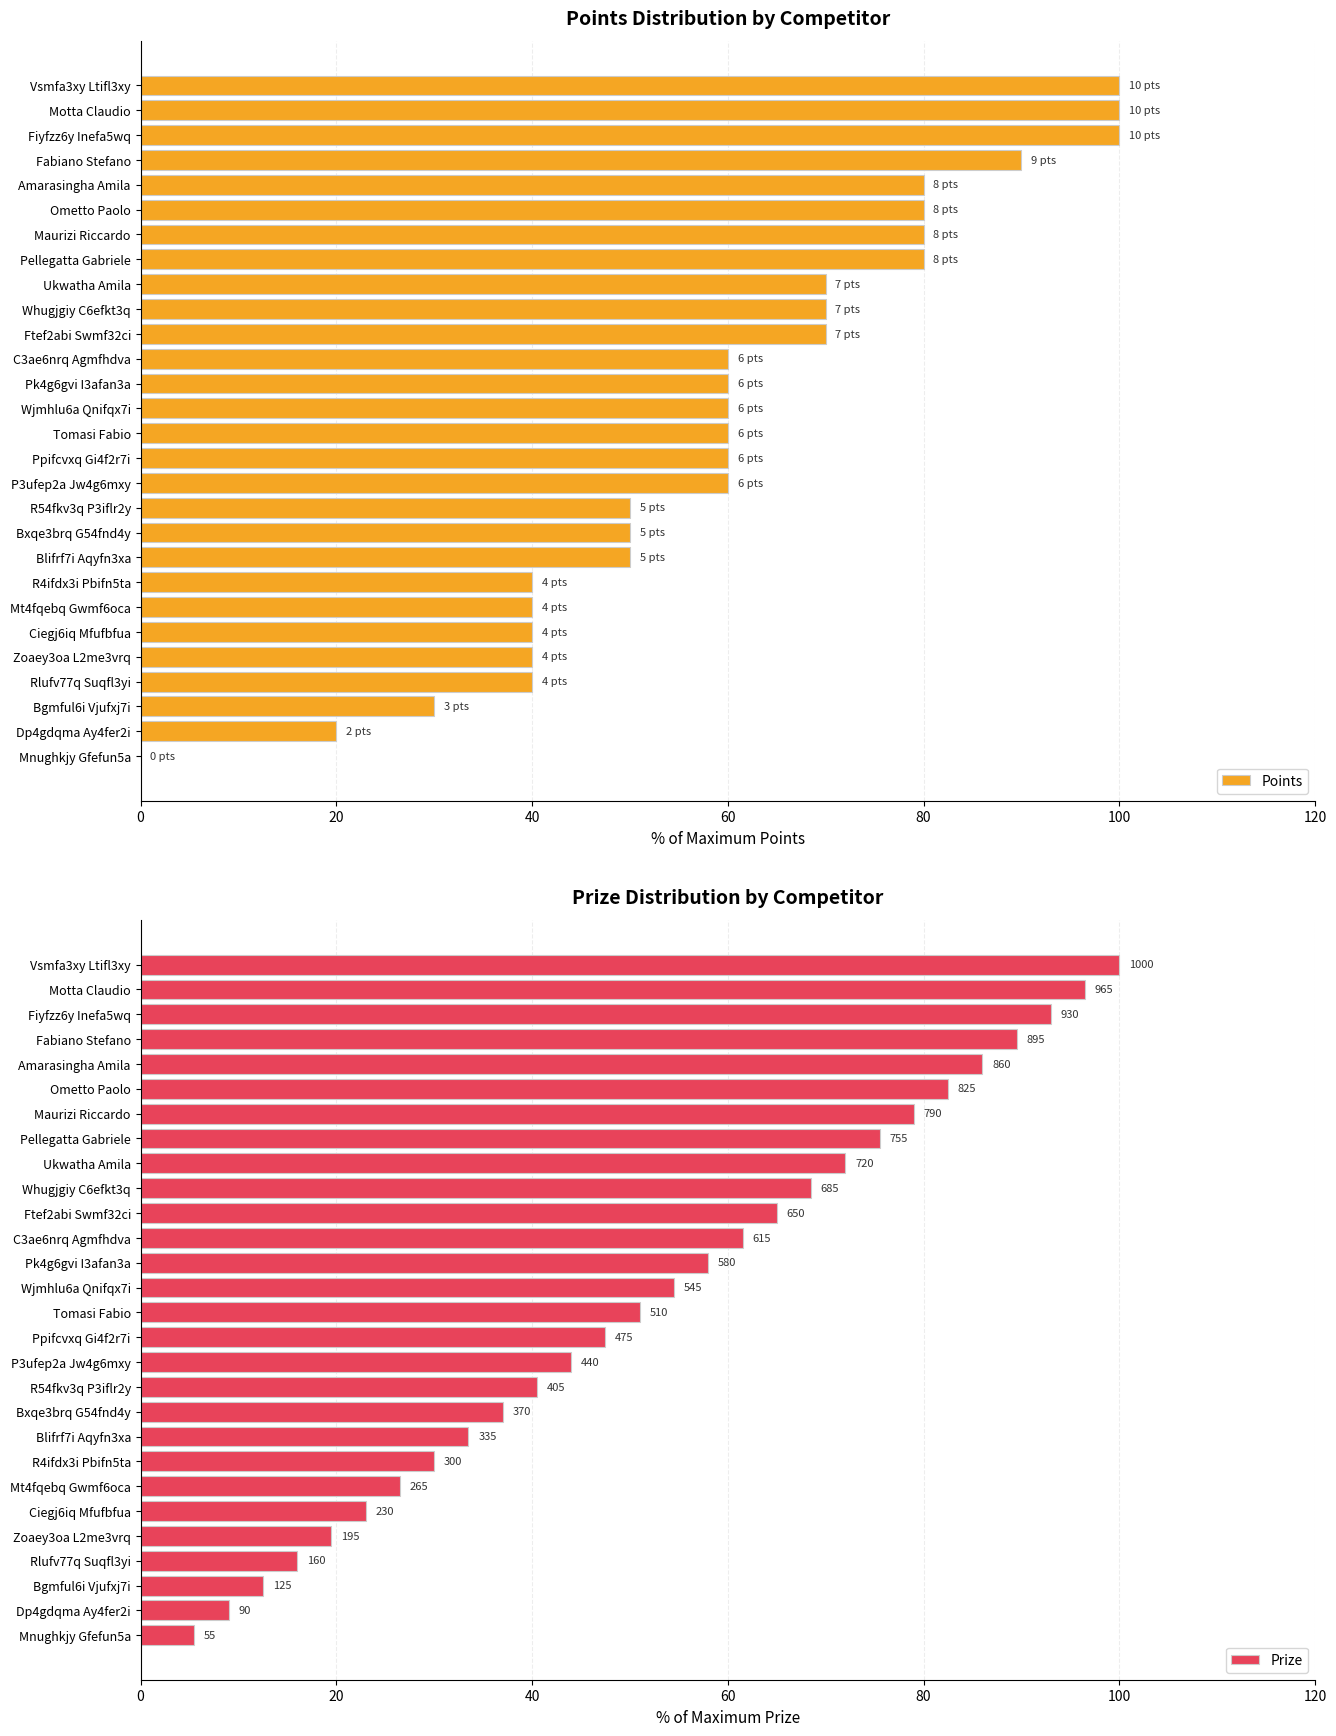

Between 14 and 27, which series saw the biggest shift?

Points